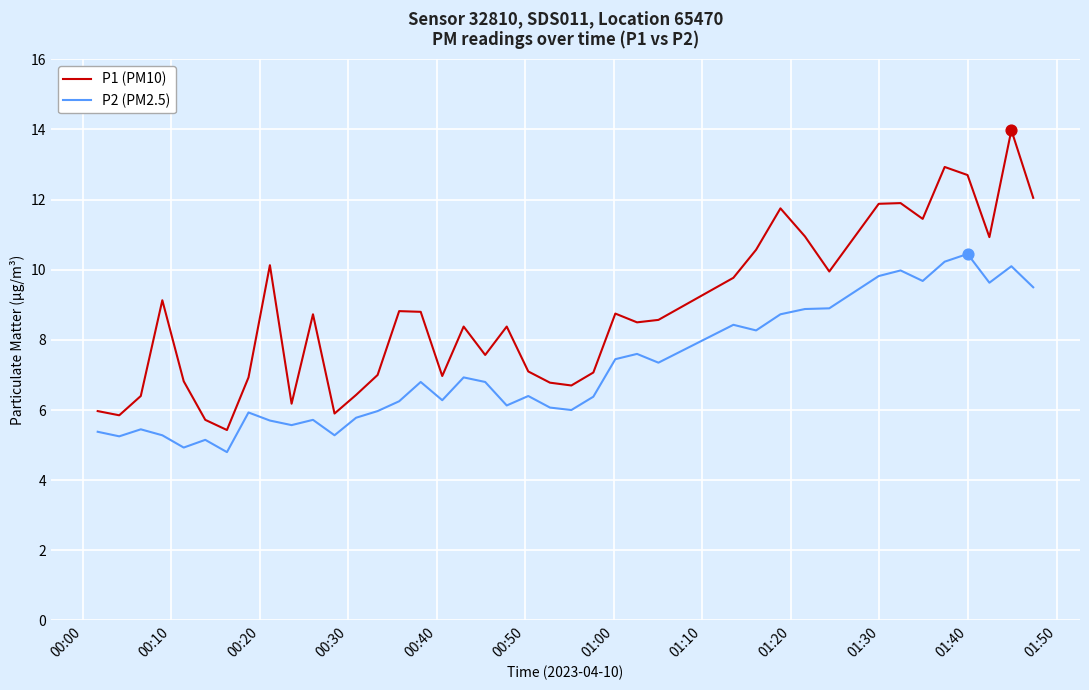

Which series has the largest range (max minus min)?

P1 (PM10)